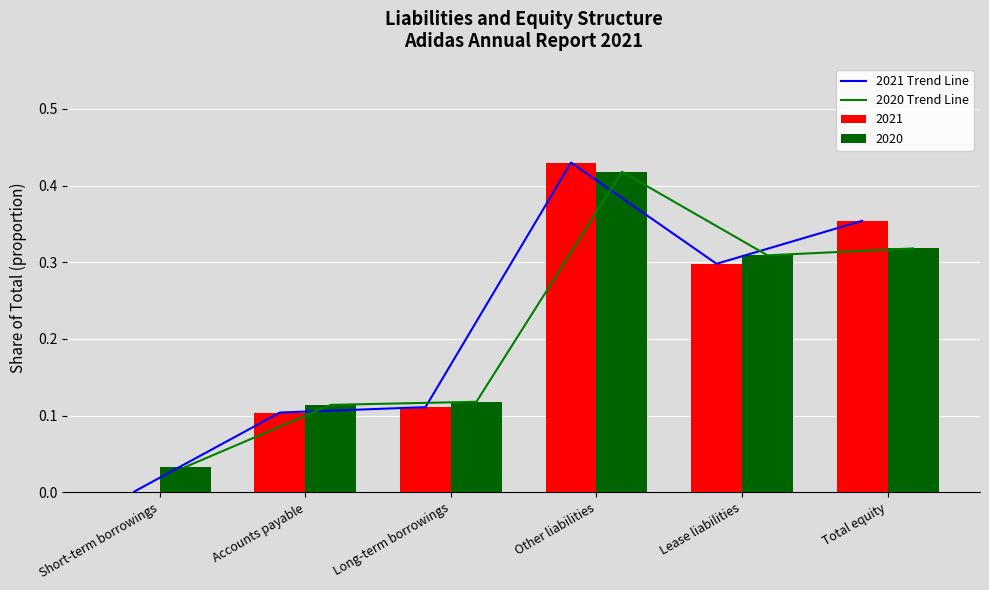

What is the difference between the 2021 Trend Line values at Long-term borrowings and Other liabilities?

0.3